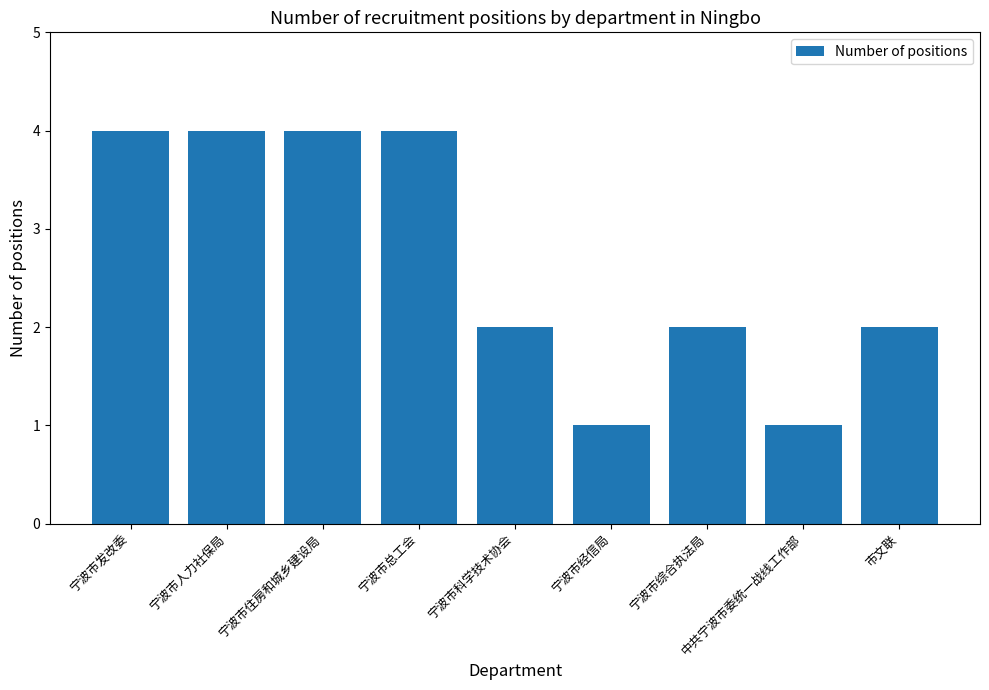

The chart shows a value of 2 at 宁波市科学技术协会. True or false?

True